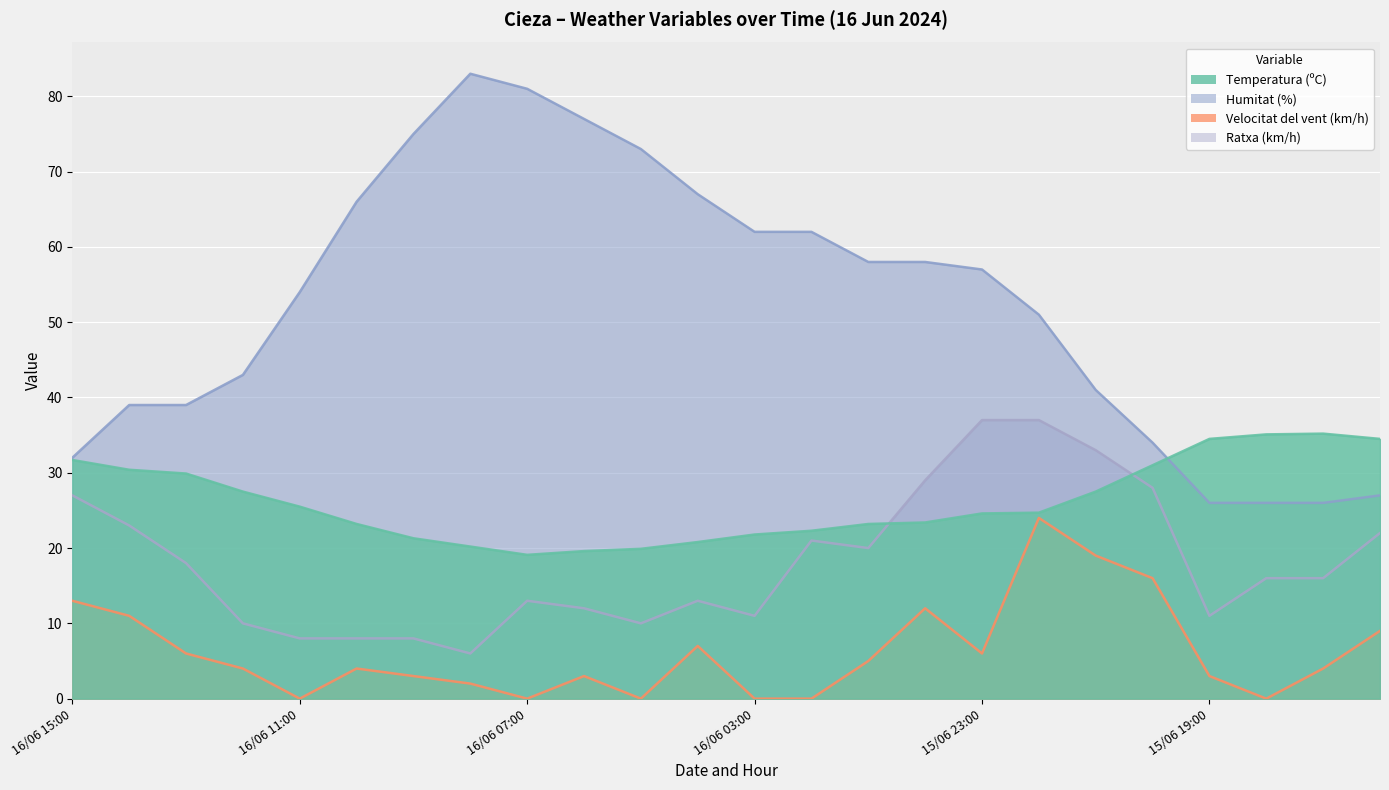

What is the average value of the Velocitat del vent (km/h) series?

6.3